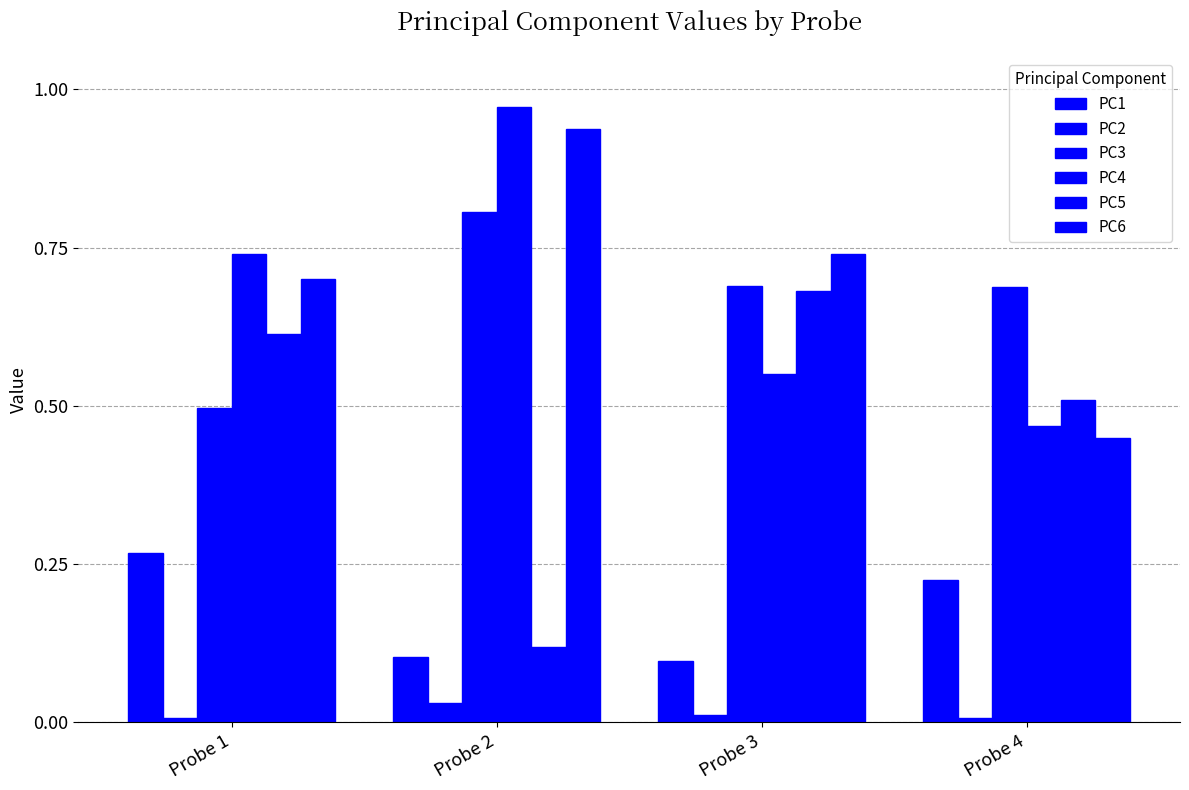

What is the sum of the PC1 values at Probe 4 and Probe 2?

0.3